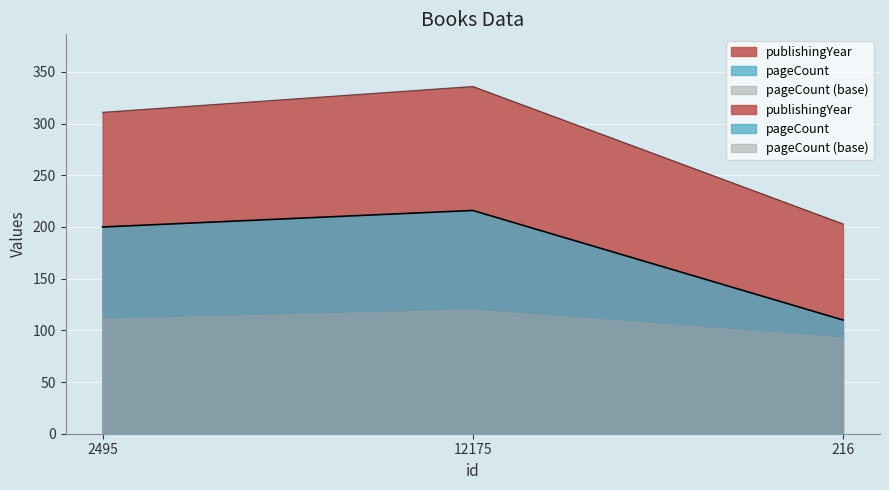

What is the difference between the maximum and minimum values in the publishingYear series?

133